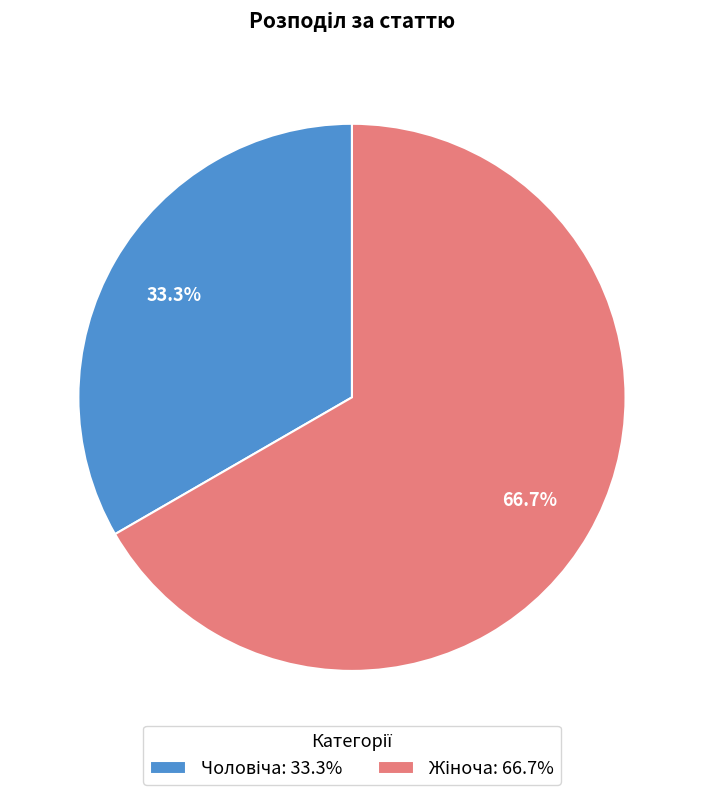

Does any single category account for the majority?

Yes